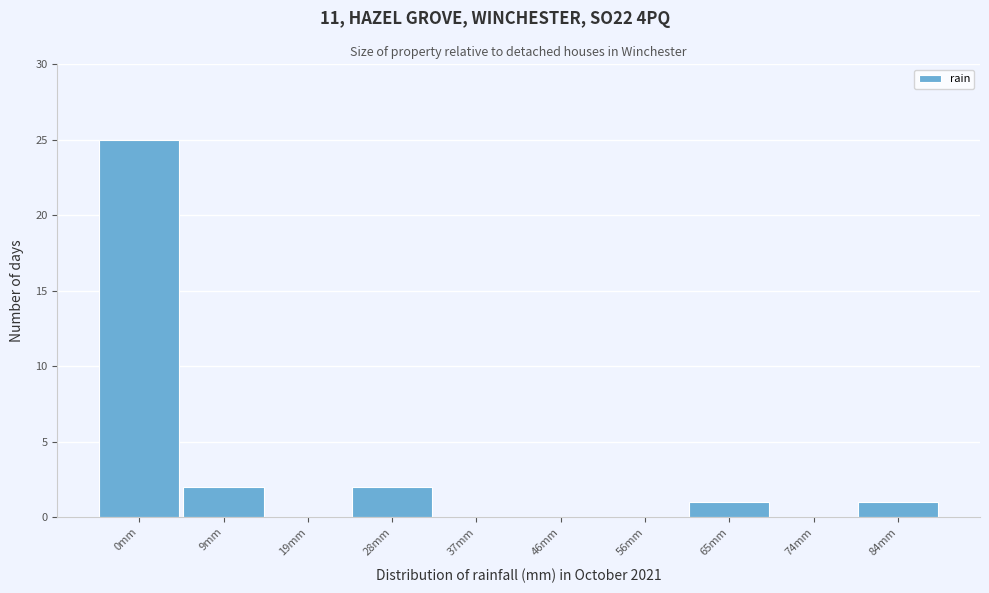

Reading left to right, transcribe all the data shown in this chart.

0mm=25	9mm=2	19mm=0	28mm=2	37mm=0	46mm=0	56mm=0	65mm=1	74mm=0	84mm=1